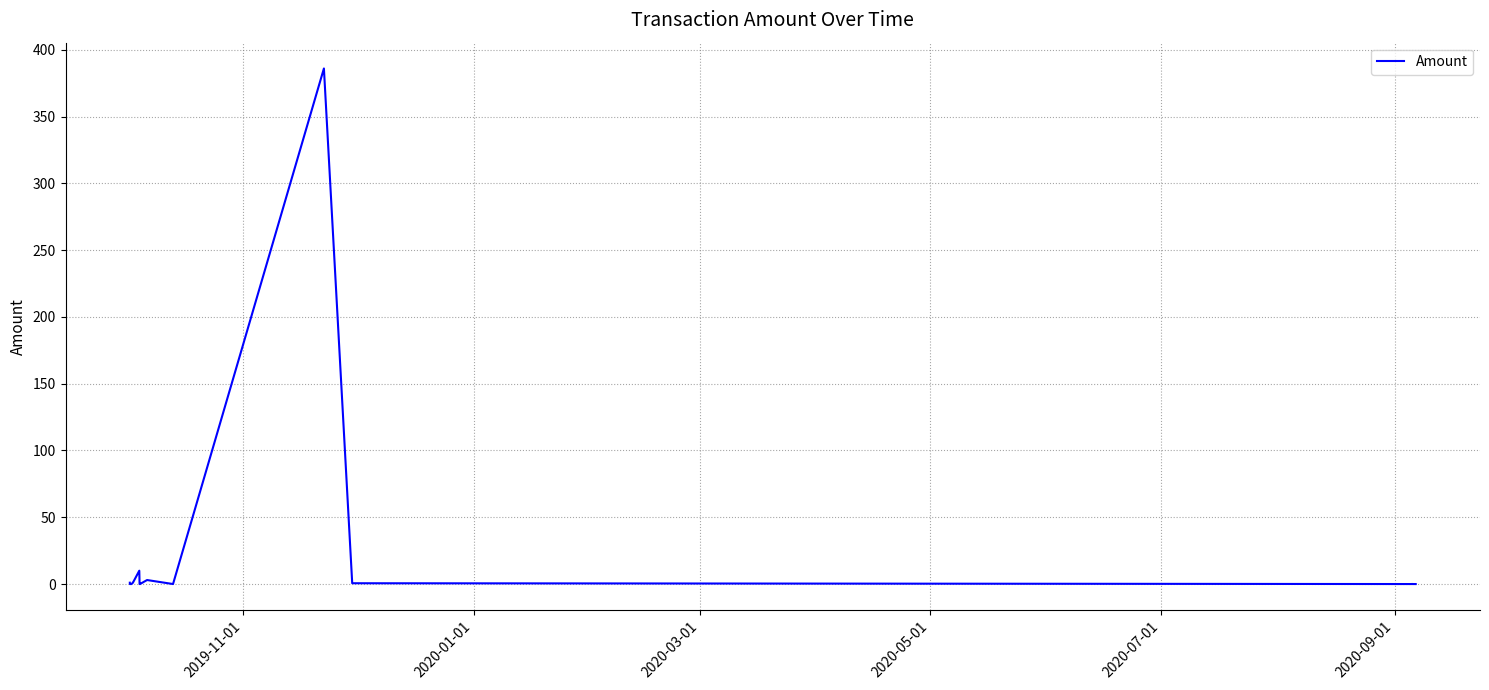

What is the approximate value at 2020-05-01?

1.0